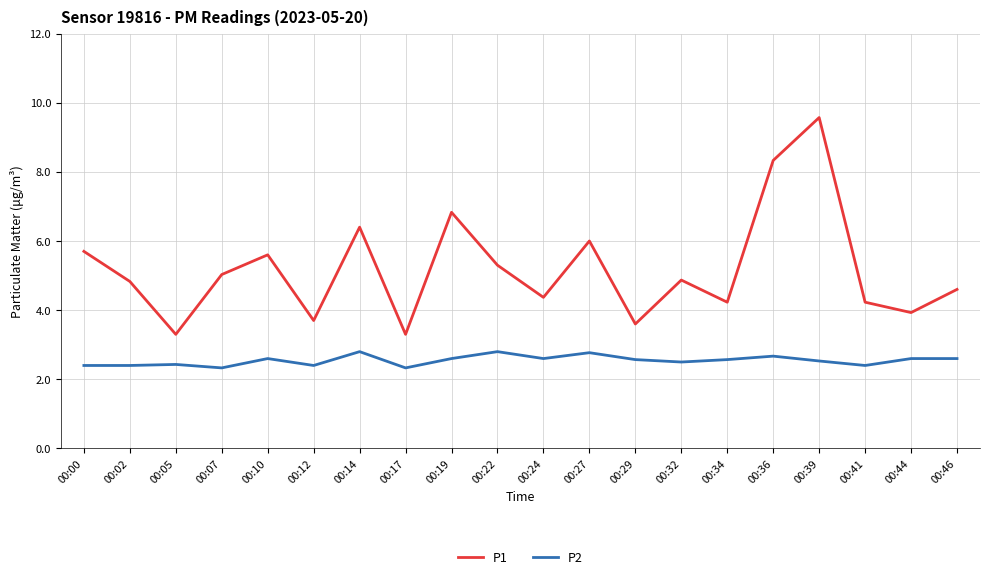

Does the chart have visible grid lines?

Yes